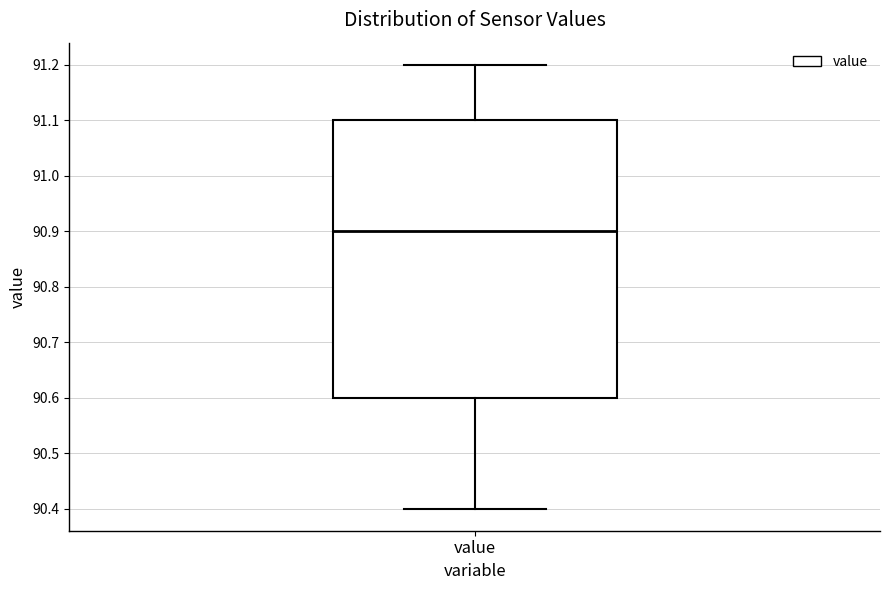

Read this box plot against the y-axis: the position of the median line, the range covered by the box, and the ends of both whiskers. The values are not printed on the chart, so give them approximately, as read against the axis.

median 90.9, box 90.6 to 91.1, whiskers 90.4 to 91.2